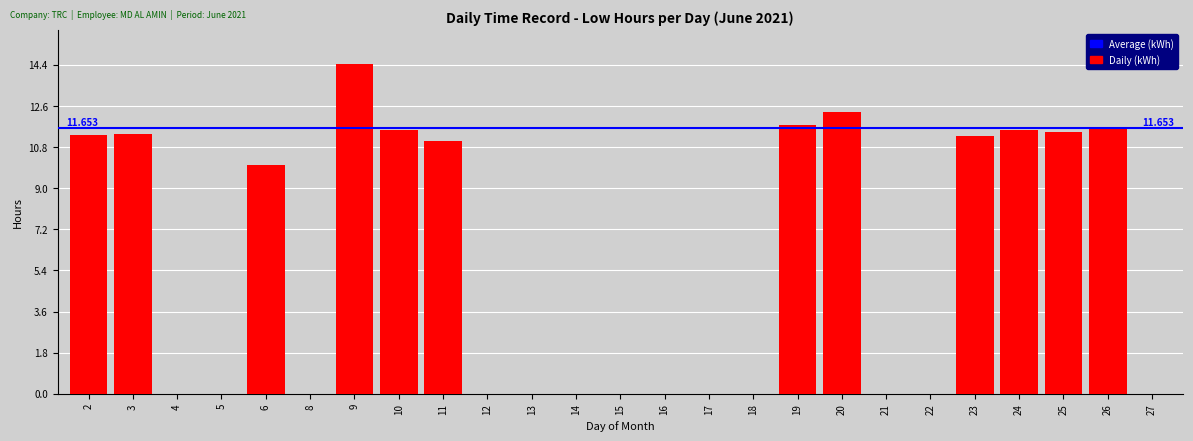

Reading left to right, list all the values displayed in this chart.

2=11.3	3=11.4	4=0.0	5=0.0	6=10.0	8=0.0	9=14.4	10=11.5	11=11.1	12=0.0	13=0.0	14=0.0	15=0.0	16=0.0	17=0.0	18=0.0	19=11.8	20=12.3	21=0.0	22=0.0	23=11.3	24=11.6	25=11.5	26=11.6	27=0.0